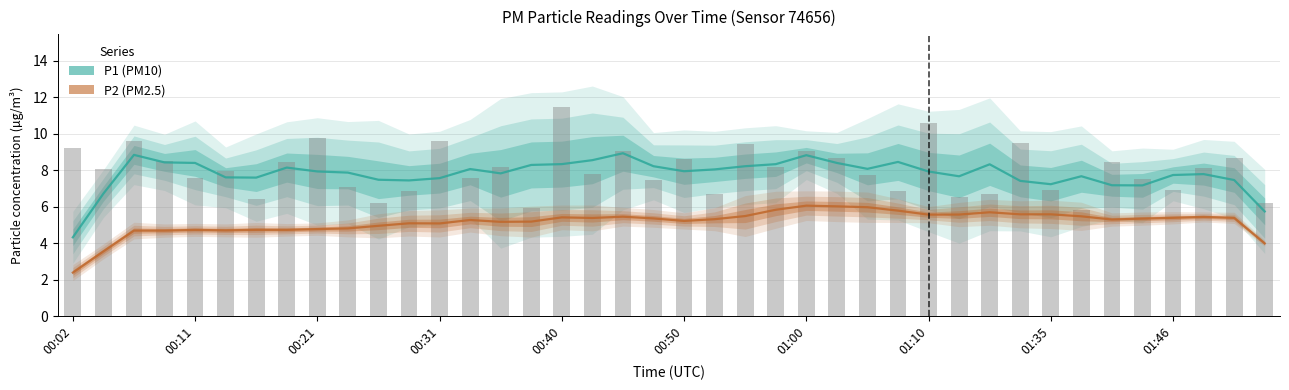

What are all the series names shown in the legend?

P1 (PM10), P2 (PM2.5)